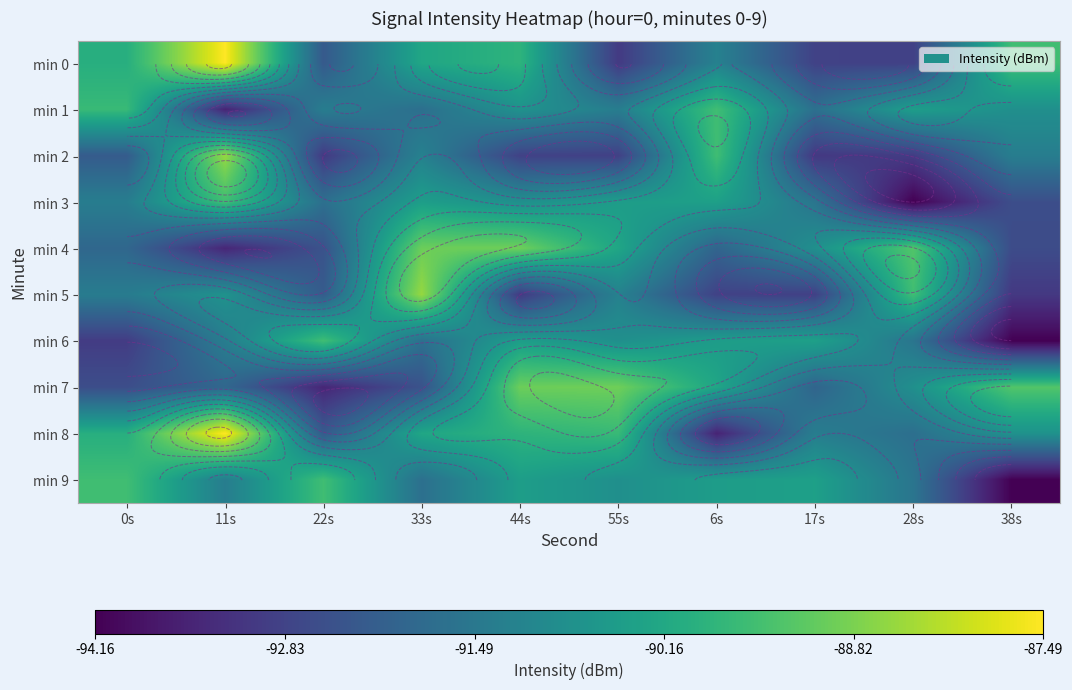

Which series has the widest spread of values?

min 8